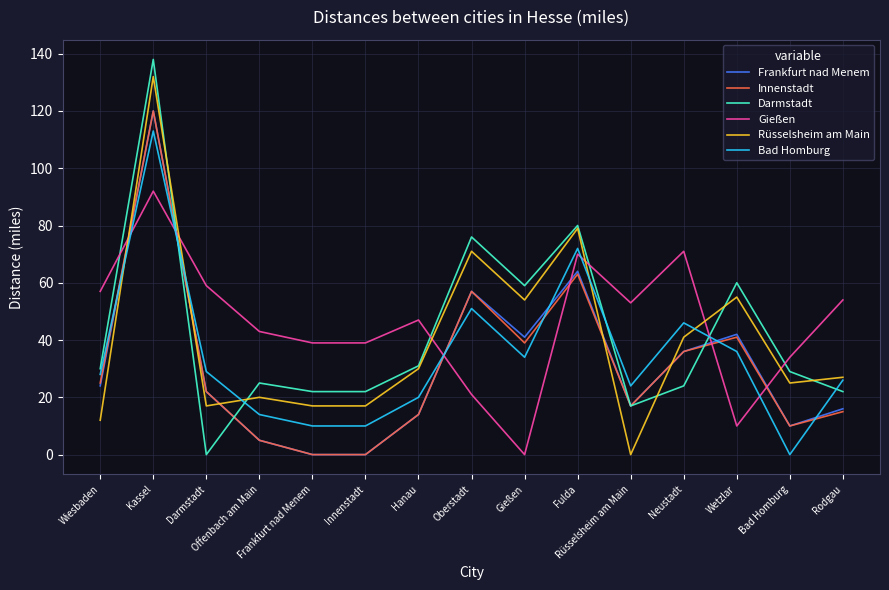

Where do Darmstadt and Gießen first cross each other?

Wiesbaden and Kassel